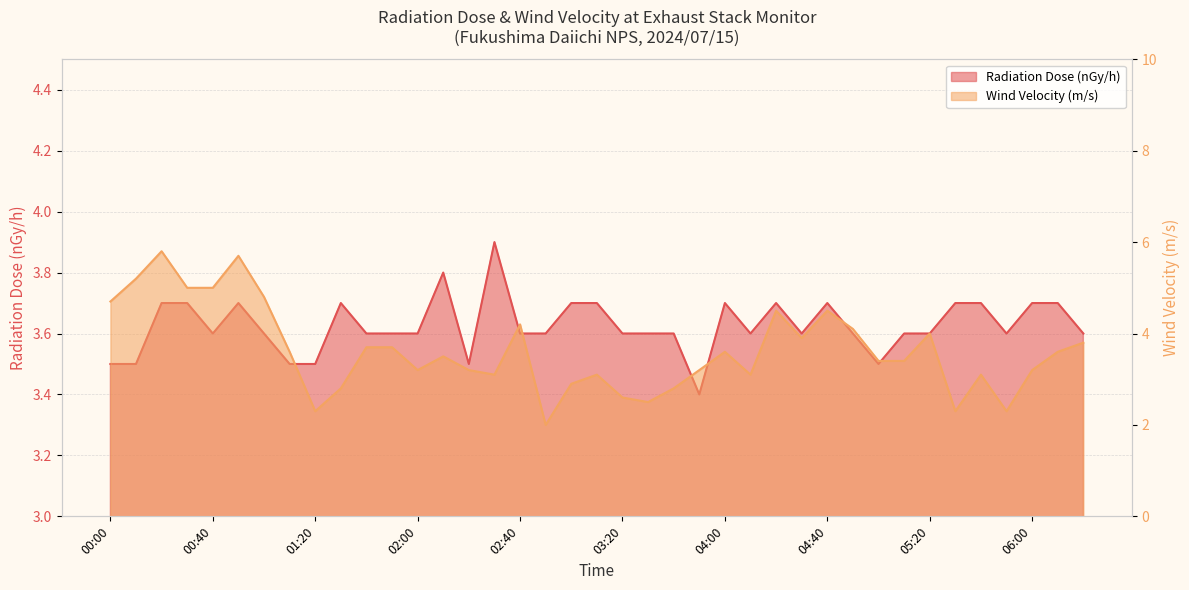

What is the label of the 30th point from the right?

01:30